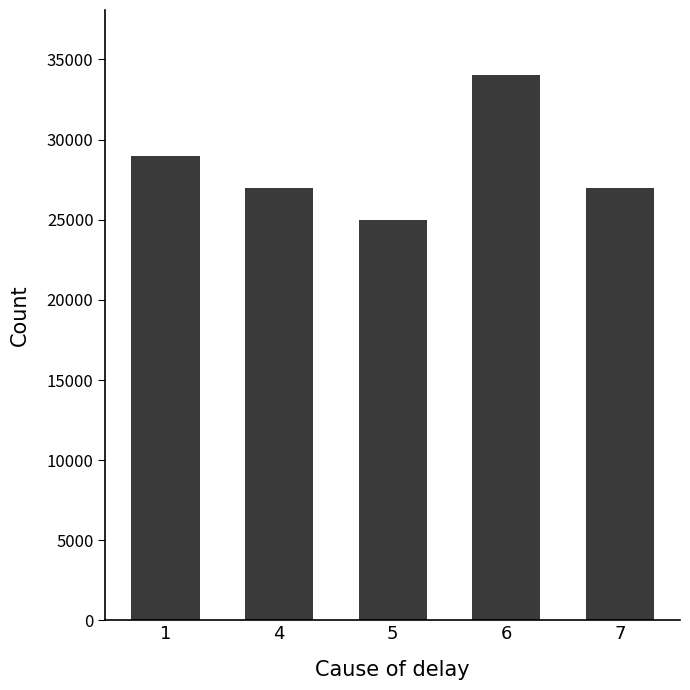

Read the value at 4, to the nearest 50.

27000